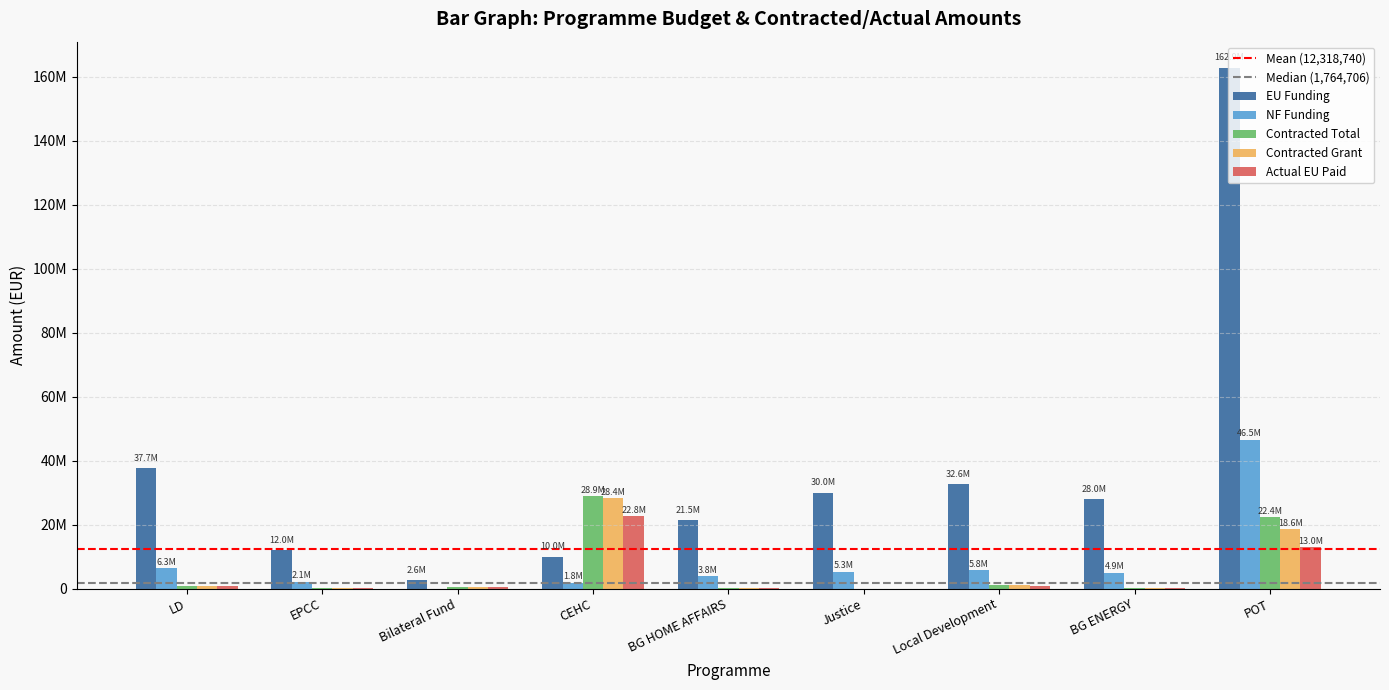

At how many categories does at least one series exceed 5461309?

8